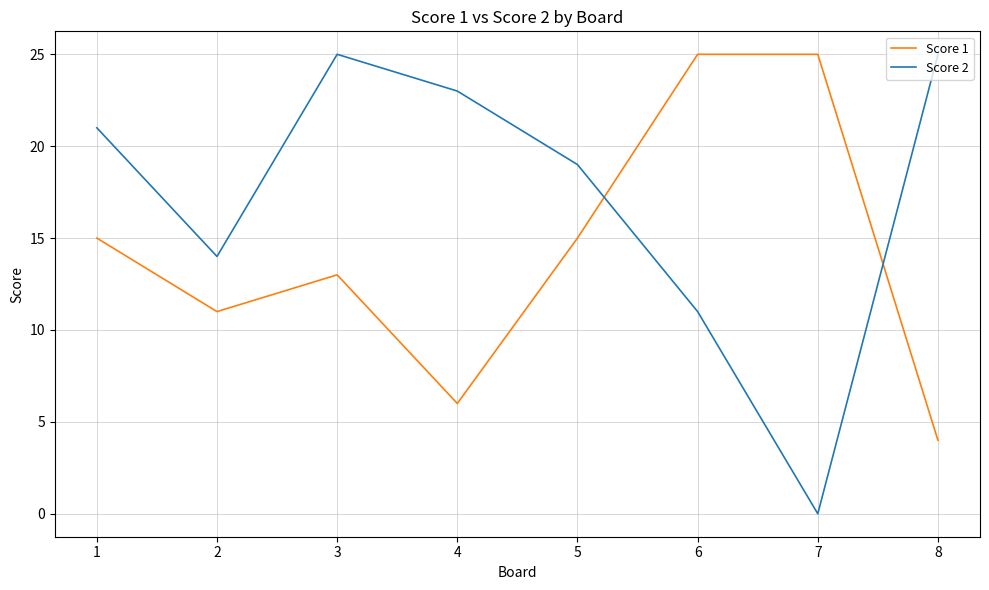

What are all the series names shown in the legend?

Score 1, Score 2